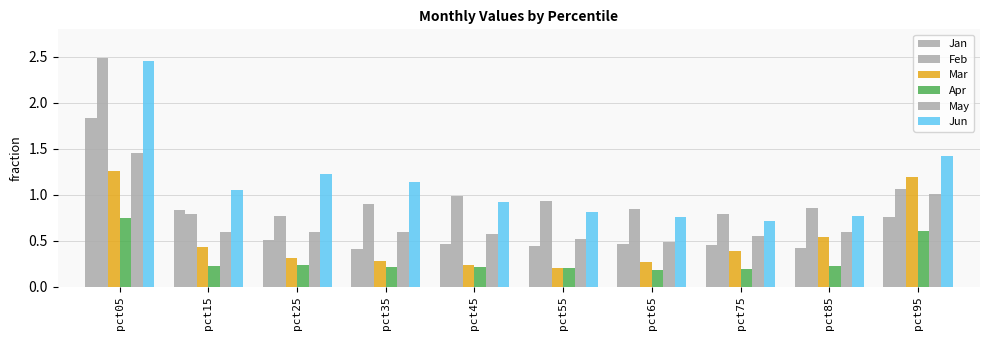

Reading right to left, extract all data points from this chart.

Jan: pct95=0.8	pct85=0.4	pct75=0.4	pct65=0.5	pct55=0.4	pct45=0.5	pct35=0.4	pct25=0.5	pct15=0.8	pct05=1.8
Feb: pct95=1.1	pct85=0.9	pct75=0.8	pct65=0.8	pct55=0.9	pct45=1.0	pct35=0.9	pct25=0.8	pct15=0.8	pct05=2.5
Mar: pct95=1.2	pct85=0.5	pct75=0.4	pct65=0.3	pct55=0.2	pct45=0.2	pct35=0.3	pct25=0.3	pct15=0.4	pct05=1.3
Apr: pct95=0.6	pct85=0.2	pct75=0.2	pct65=0.2	pct55=0.2	pct45=0.2	pct35=0.2	pct25=0.2	pct15=0.2	pct05=0.7
May: pct95=1.0	pct85=0.6	pct75=0.5	pct65=0.5	pct55=0.5	pct45=0.6	pct35=0.6	pct25=0.6	pct15=0.6	pct05=1.4
Jun: pct95=1.4	pct85=0.8	pct75=0.7	pct65=0.8	pct55=0.8	pct45=0.9	pct35=1.1	pct25=1.2	pct15=1.1	pct05=2.5